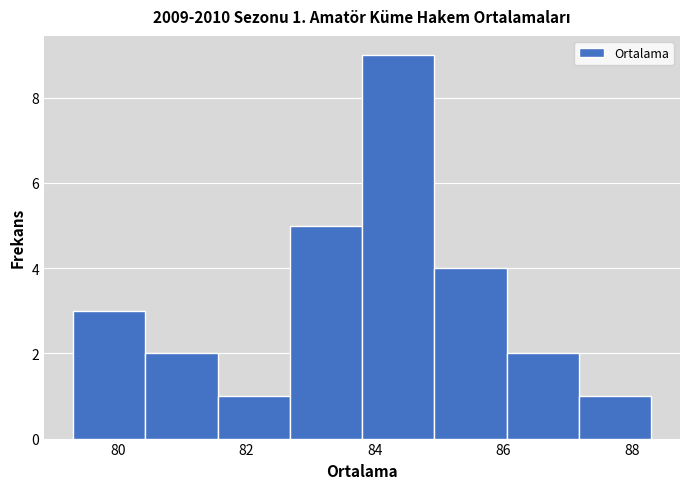

Which range on the x-axis has the tallest bar?

83.8 to 85.0